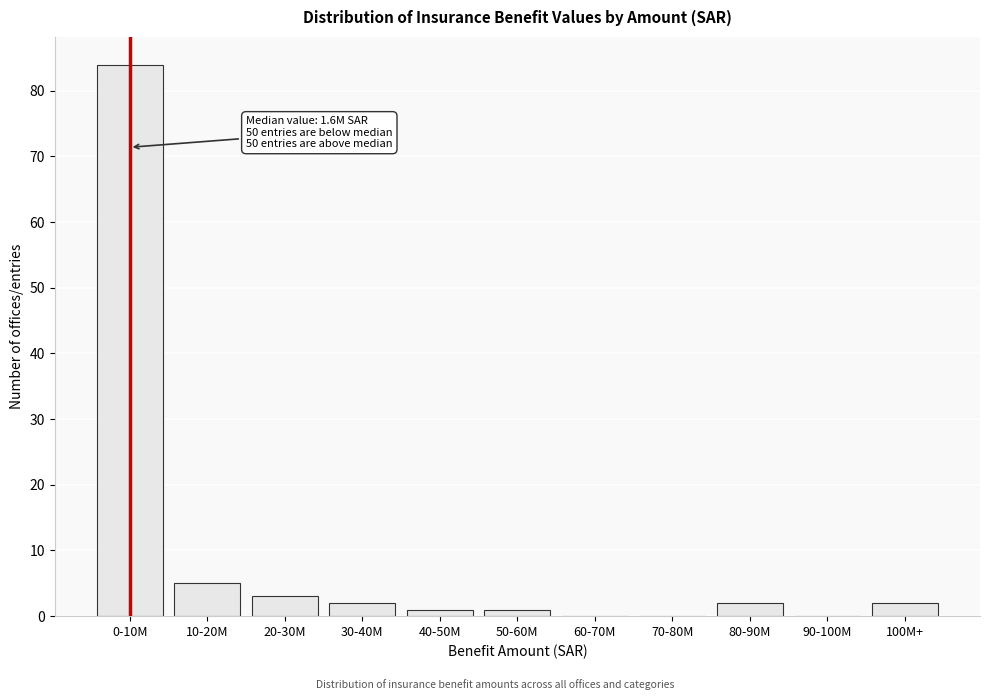

Reading left to right, transcribe all the data shown in this chart.

0-10M=84	10-20M=5	20-30M=3	30-40M=2	40-50M=1	50-60M=1	60-70M=0	70-80M=0	80-90M=2	90-100M=0	100M+=2